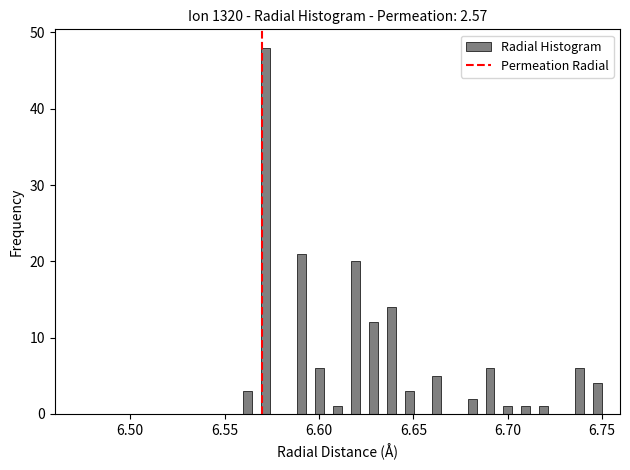

Read against the x-axis, roughly where is the centre of the tallest bar?

6.570